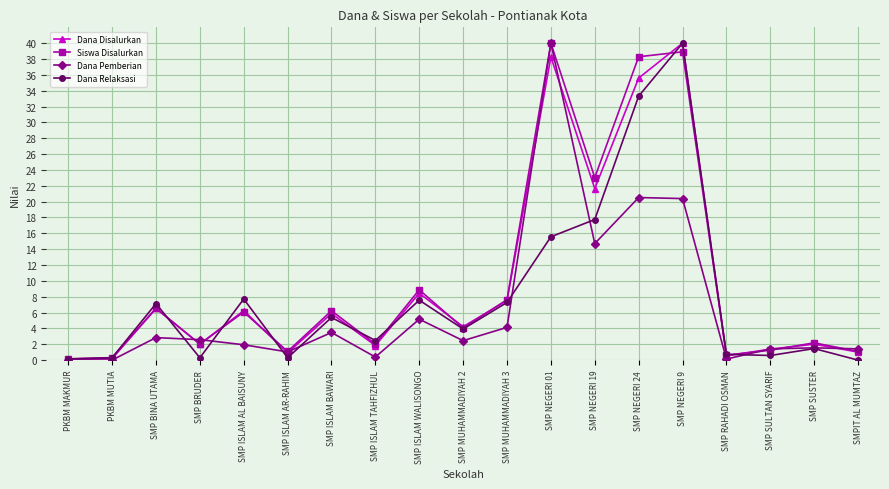

What is the average value of the Dana Pemberian series?

6.5